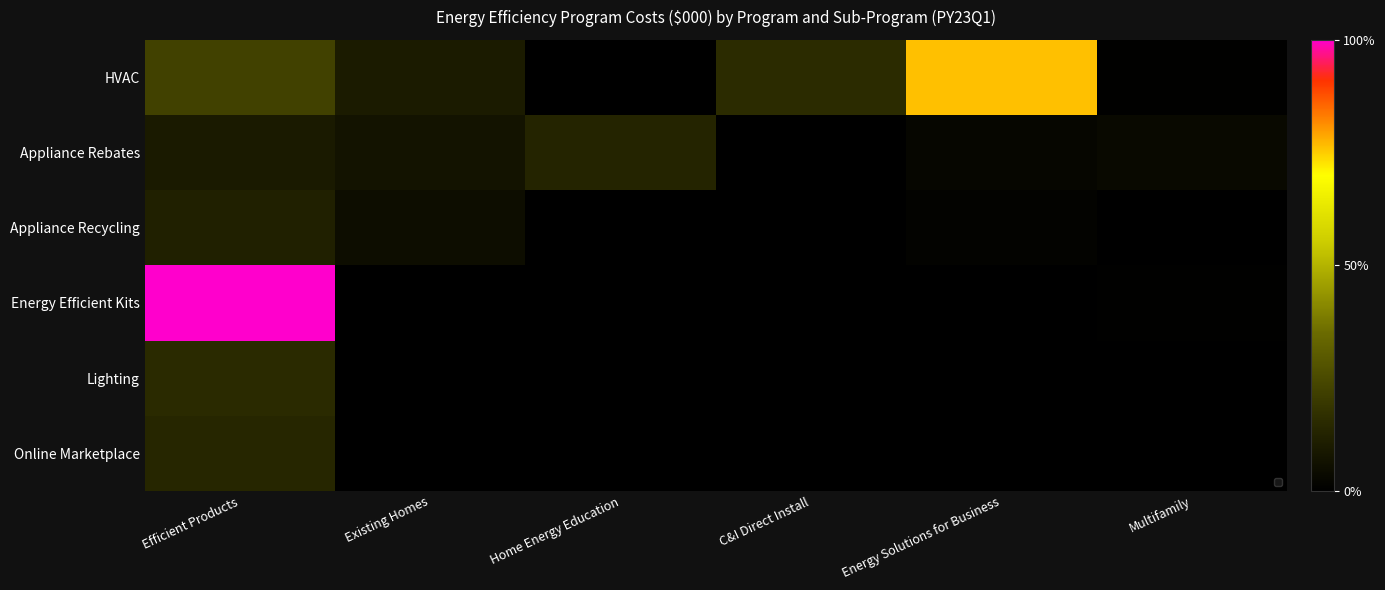

Which category has the lowest value across all series?

Existing Homes